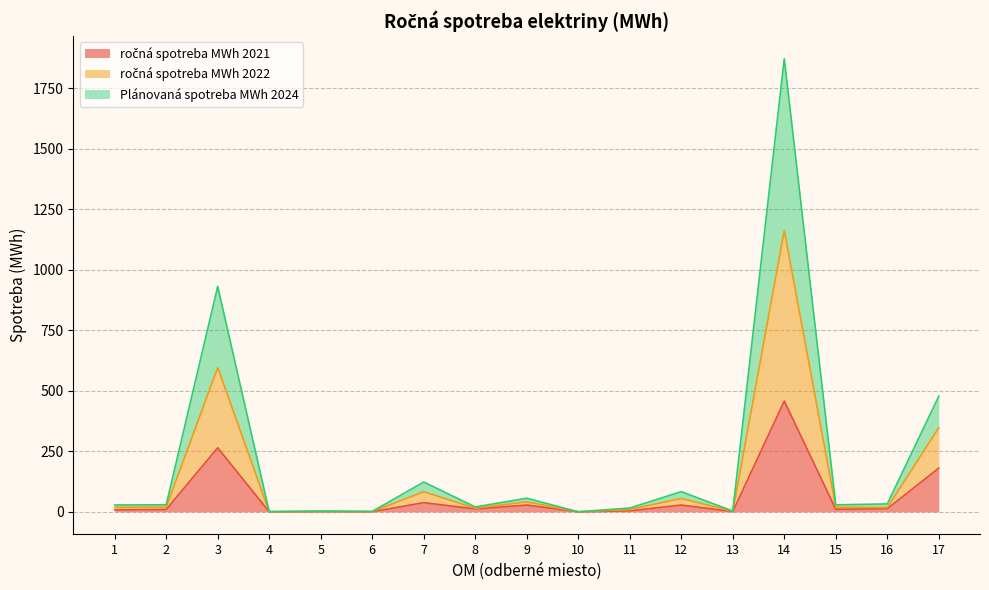

What are all the series names shown in the legend?

ročná spotreba MWh 2021, ročná spotreba MWh 2022, Plánovaná spotreba MWh 2024